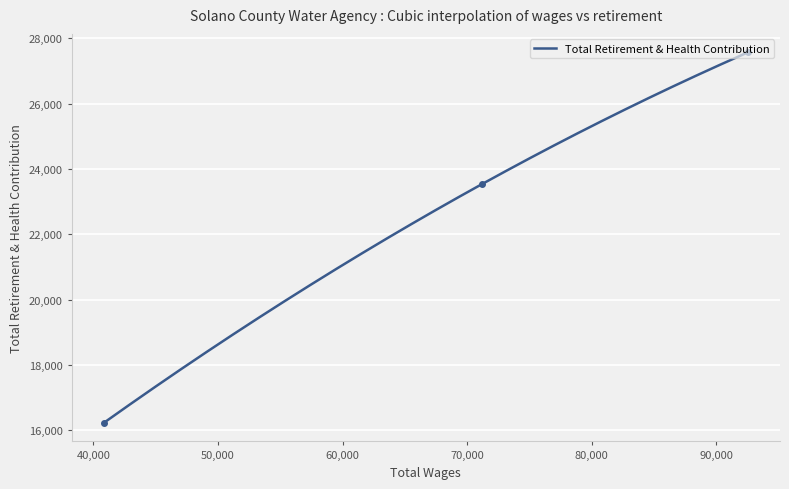

Is this an area chart (filled region under the line)?

No